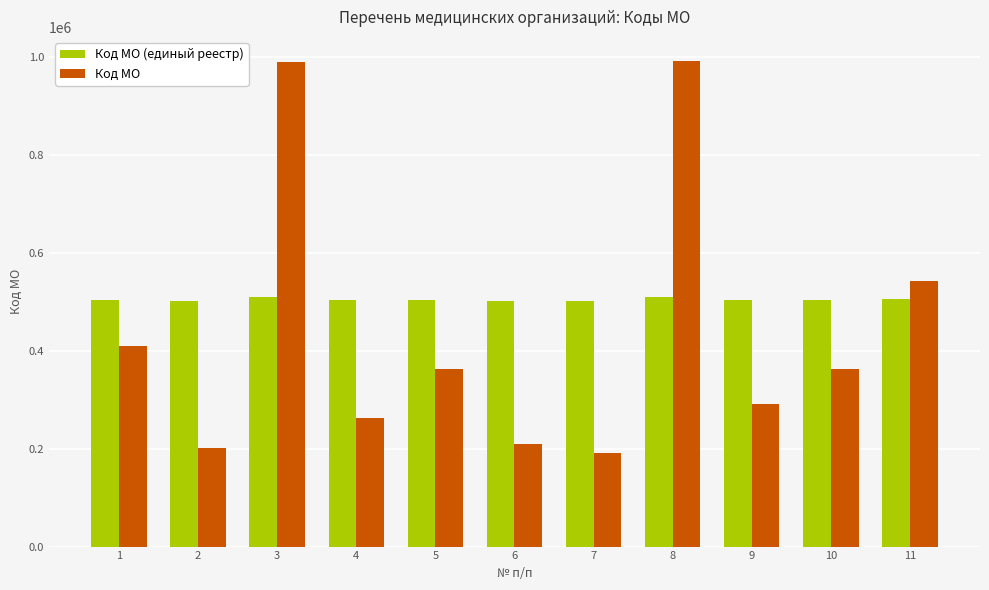

What is the sum of the Код МО (единый реестр) values at 8 and 3?

1019810